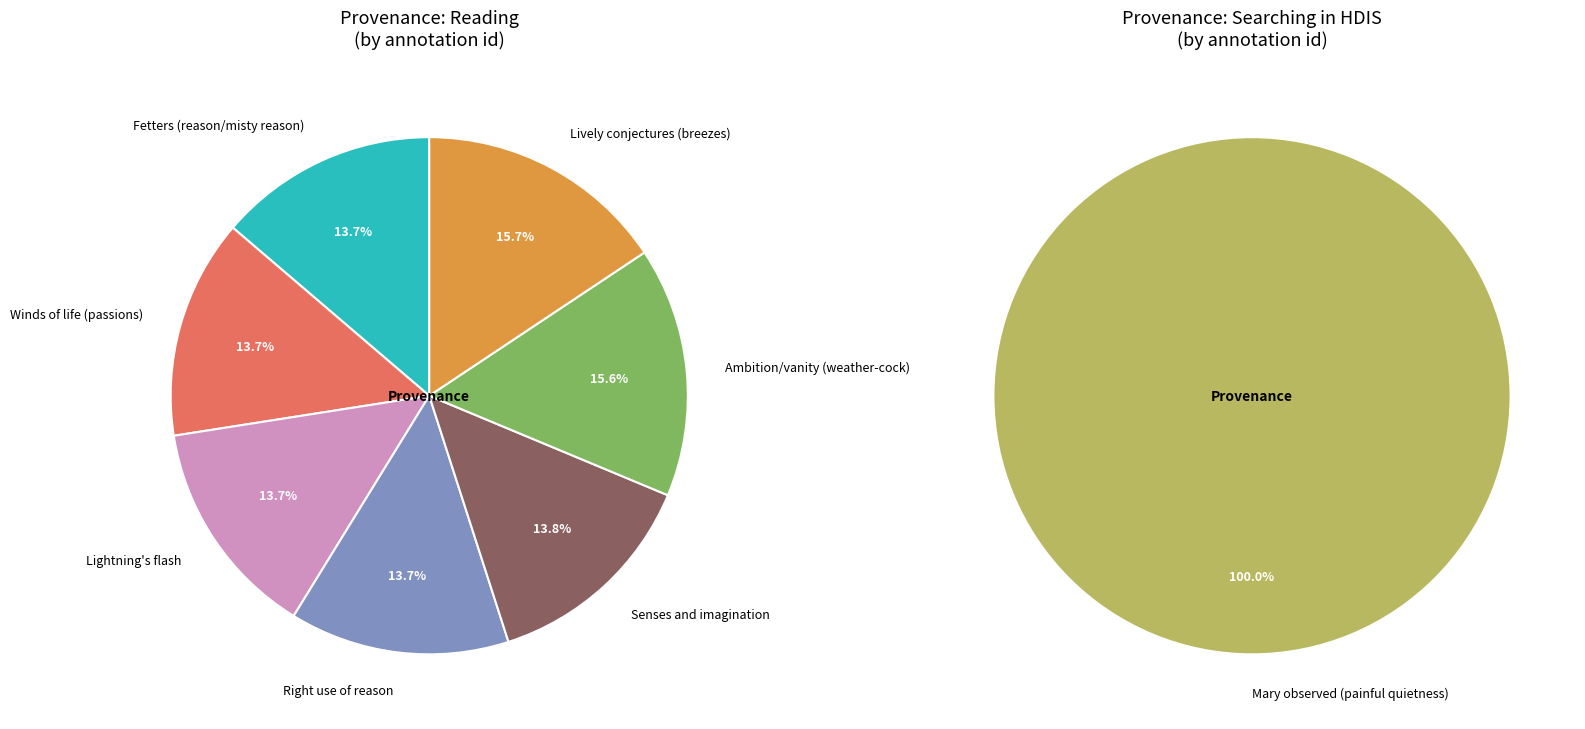

What is the change in value from Ambition/vanity (weather-cock) to Lively conjectures (breezes)?

+16